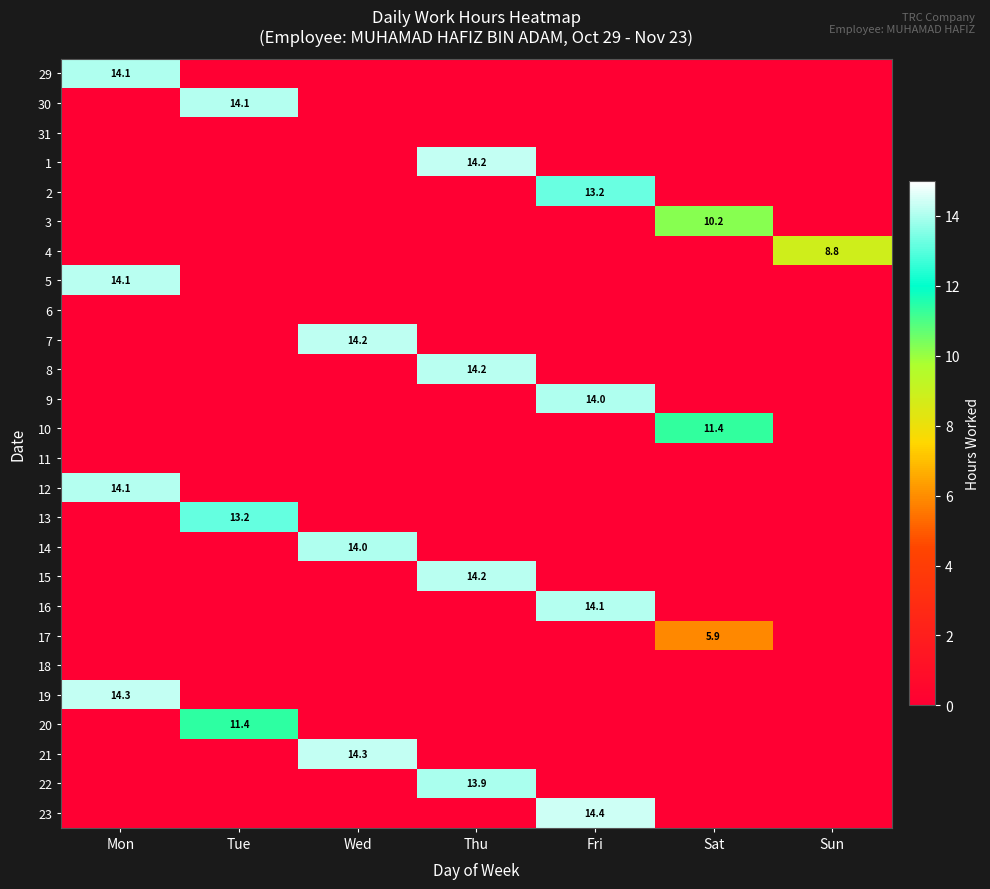

How many distinct data groups are displayed?

26